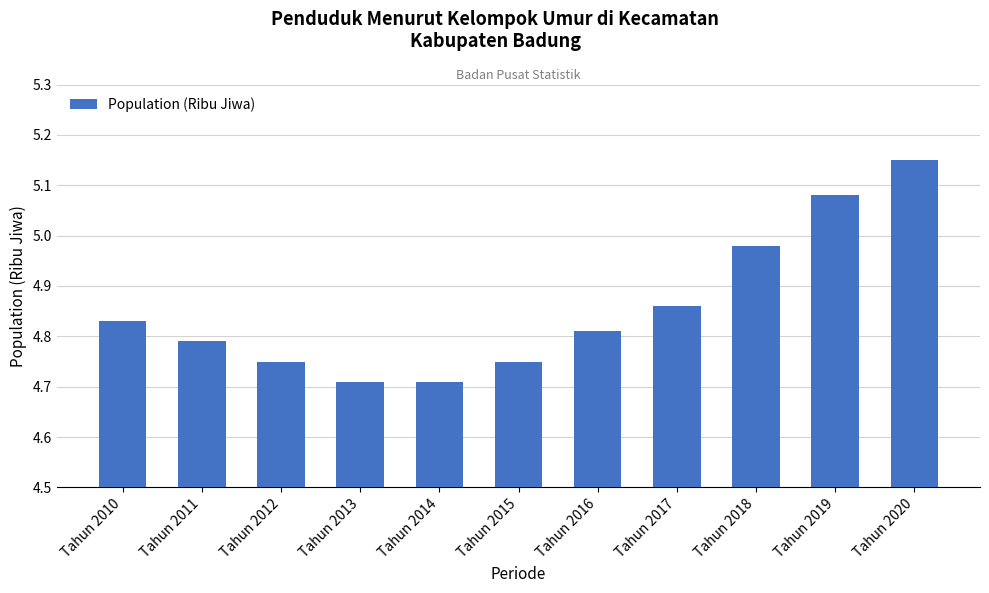

What is the sum of all values?

53.4